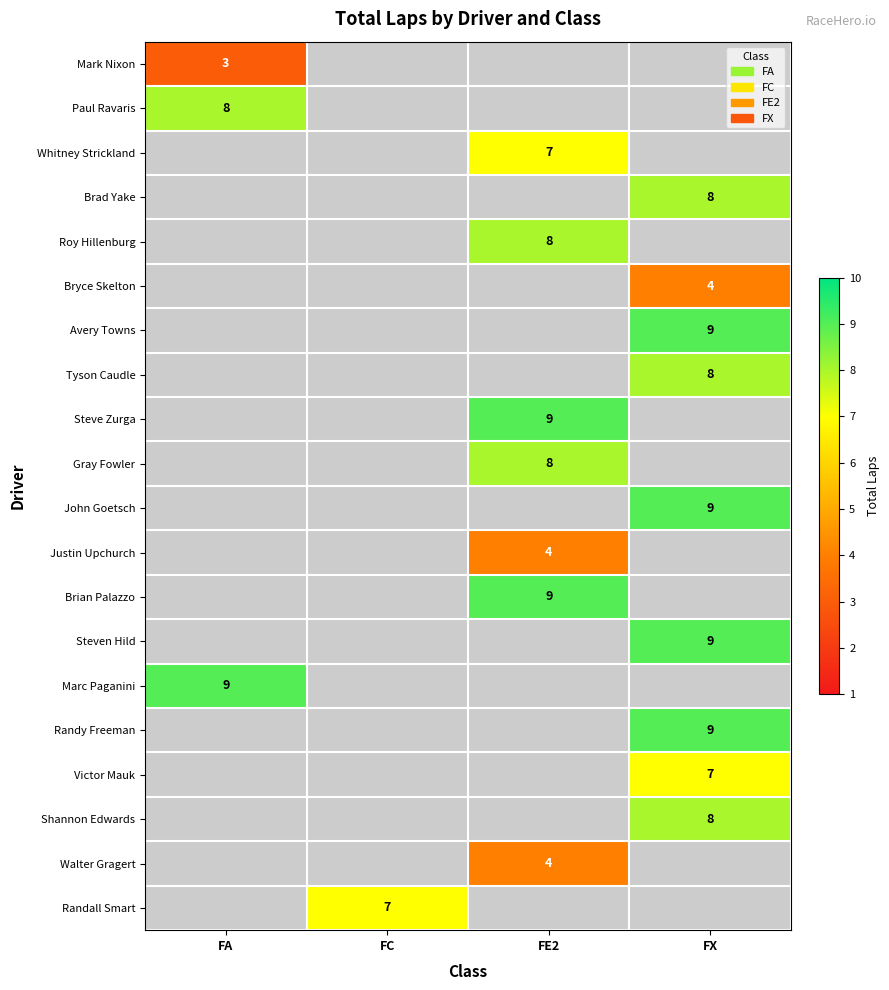

The Gray Fowler series shows 8 at FE2. True or false?

True